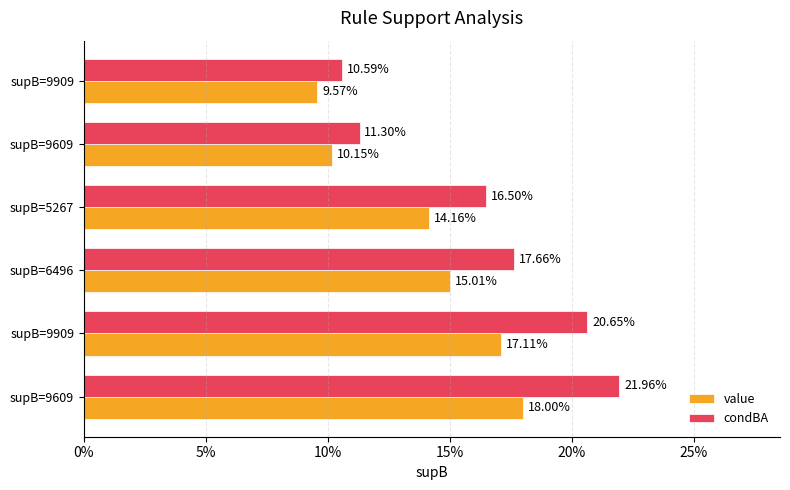

Which series has the widest spread of values?

condBA